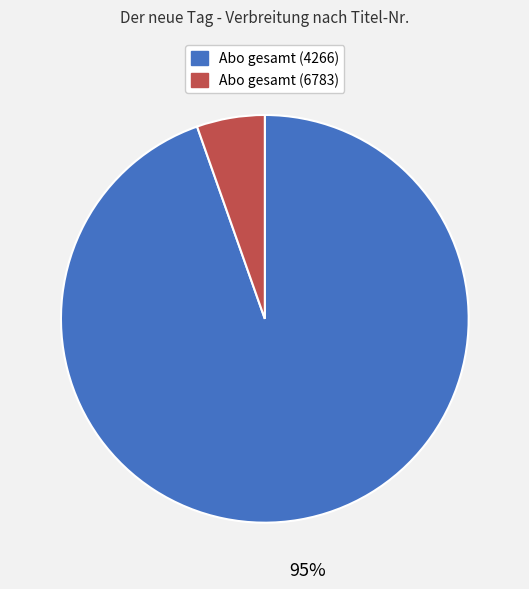

How many segments does this pie chart have?

2